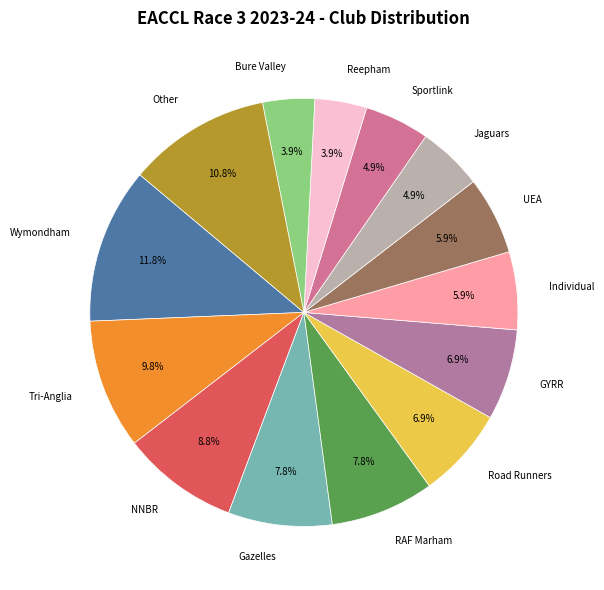

The Road Runners slice represents 7% of the pie. True or false?

True